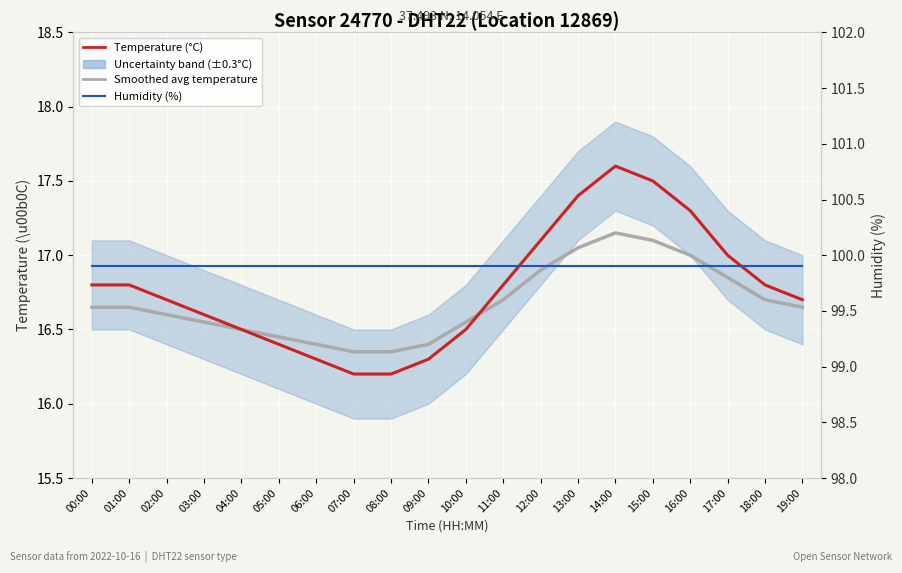

Which category has the lowest value across all series?

07:00